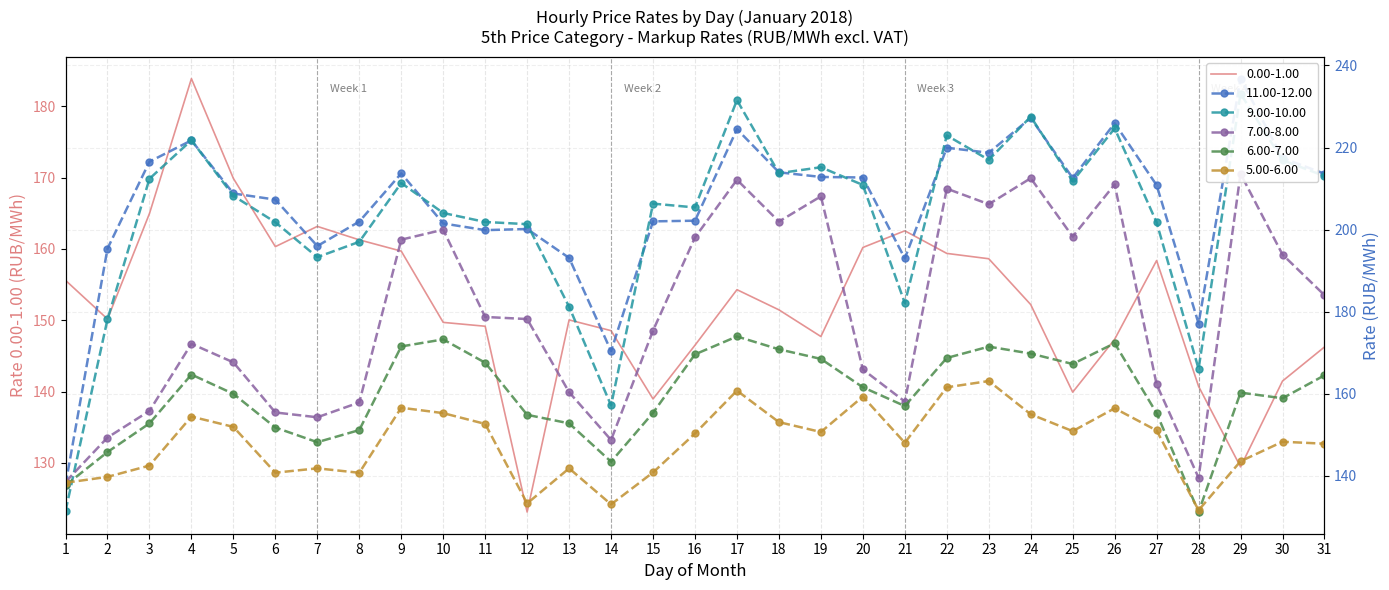

What is the total value across all series at 27?

1039.7